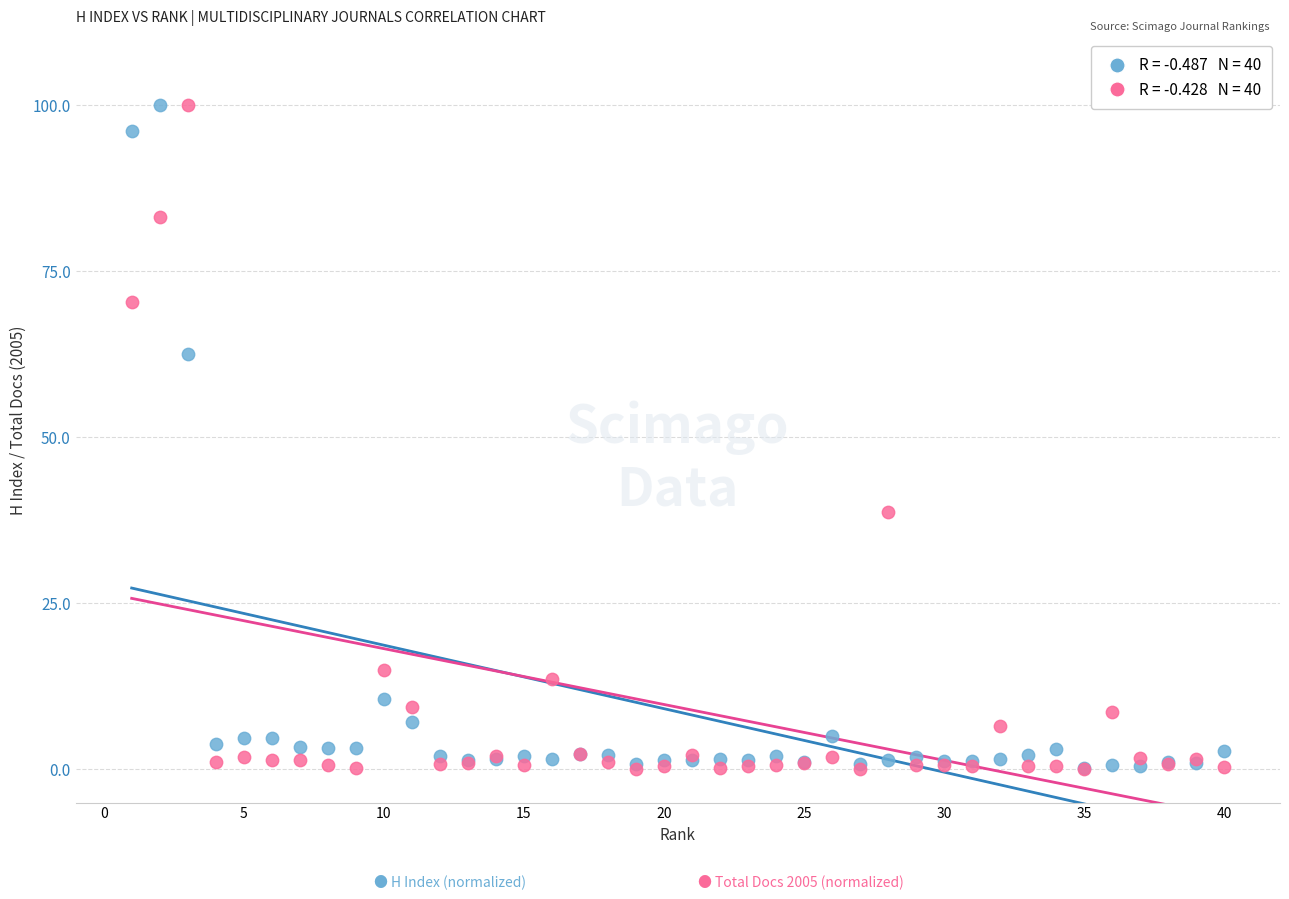

Across all series, what Y value is closest to 50?

38.7